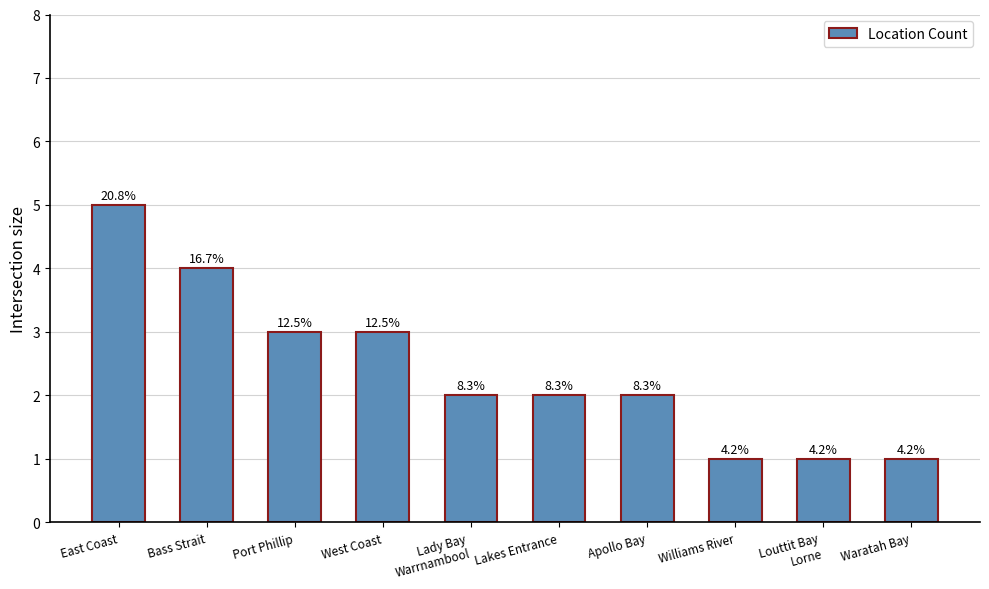

How many values are between 1 and 3?

8